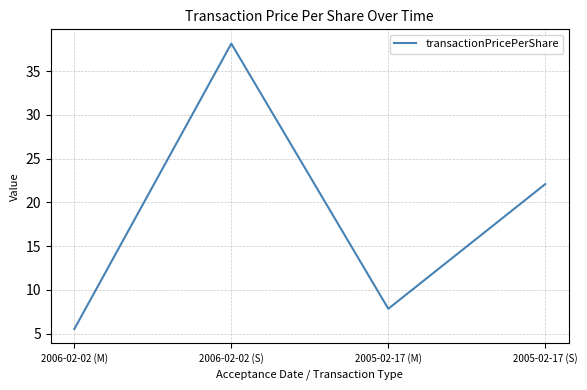

What is the difference between the values at 2006-02-02 (S) and 2005-02-17 (M)?

30.3